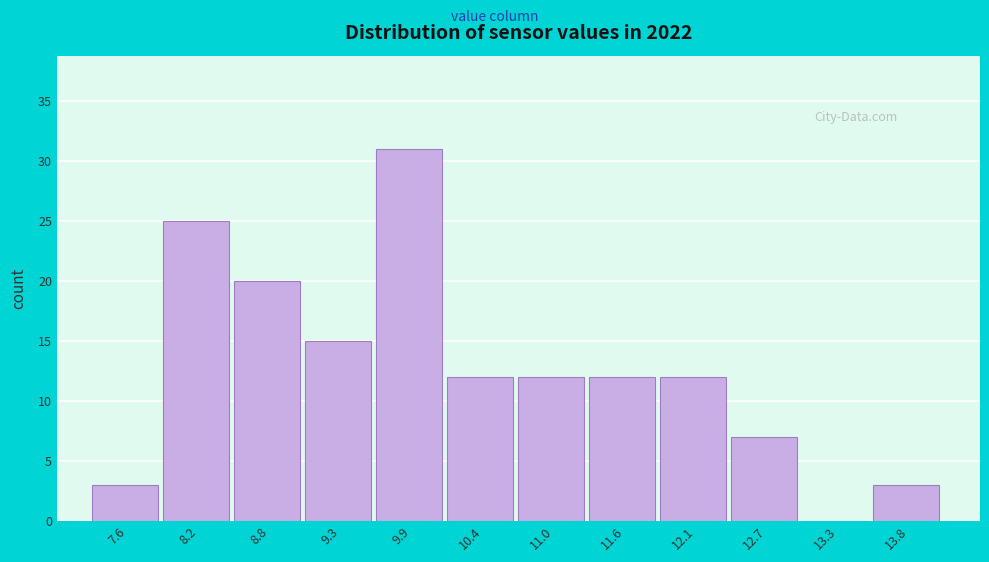

Reading right to left, what are all the values shown in this chart?

13.8=3	13.3=0	12.7=7	12.1=12	11.6=12	11.0=12	10.4=12	9.9=31	9.3=15	8.8=20	8.2=25	7.6=3